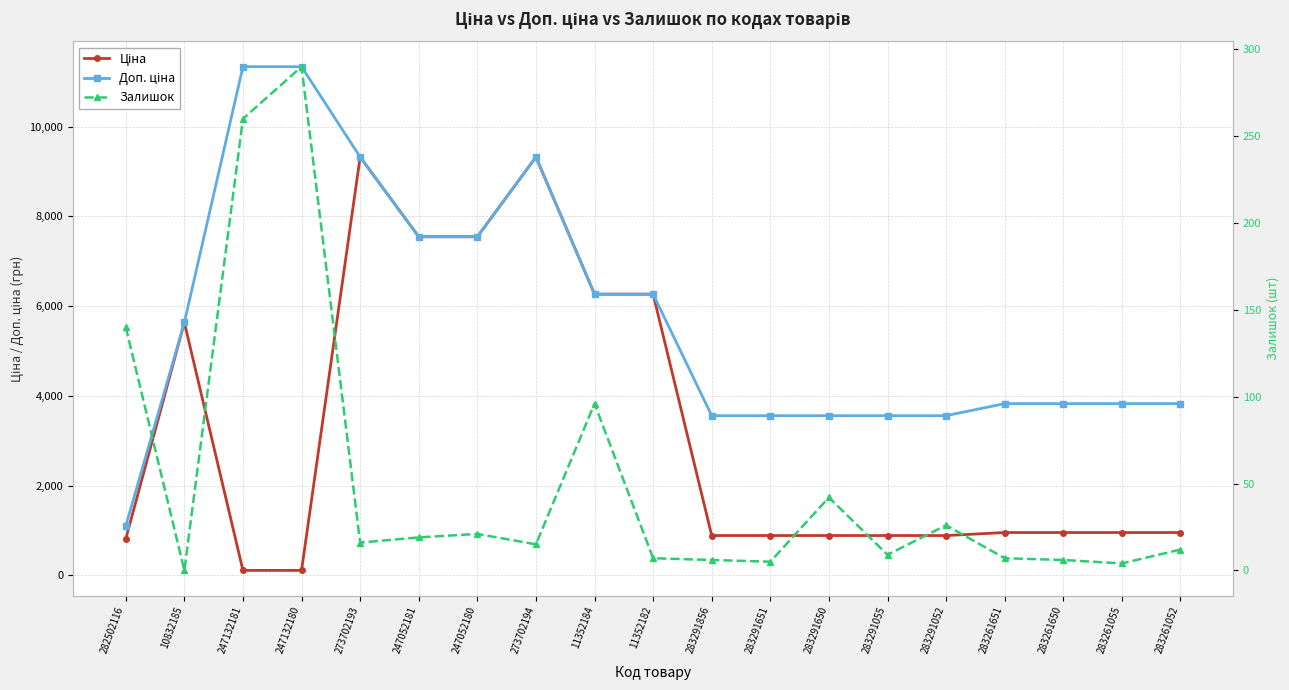

True or false: Ціна has a value of 889.9 at 283291651.

True